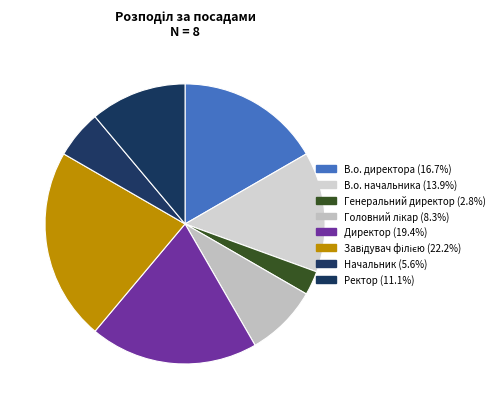

Do Директор and Головний лікар together represent more than half of the pie?

No